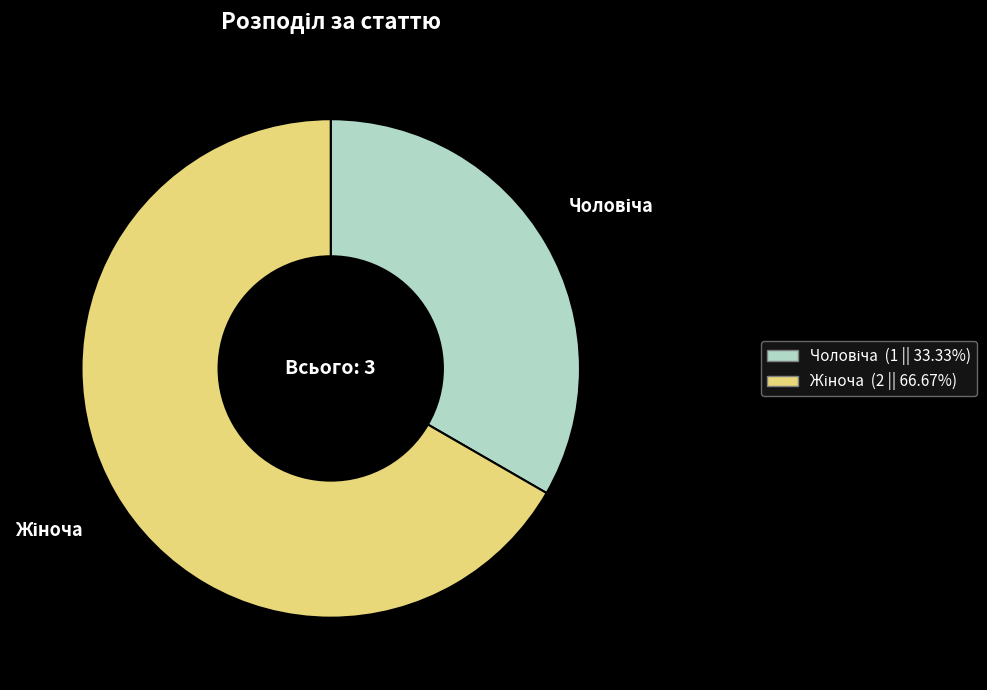

Is there any slice that represents more than half of the pie?

Yes